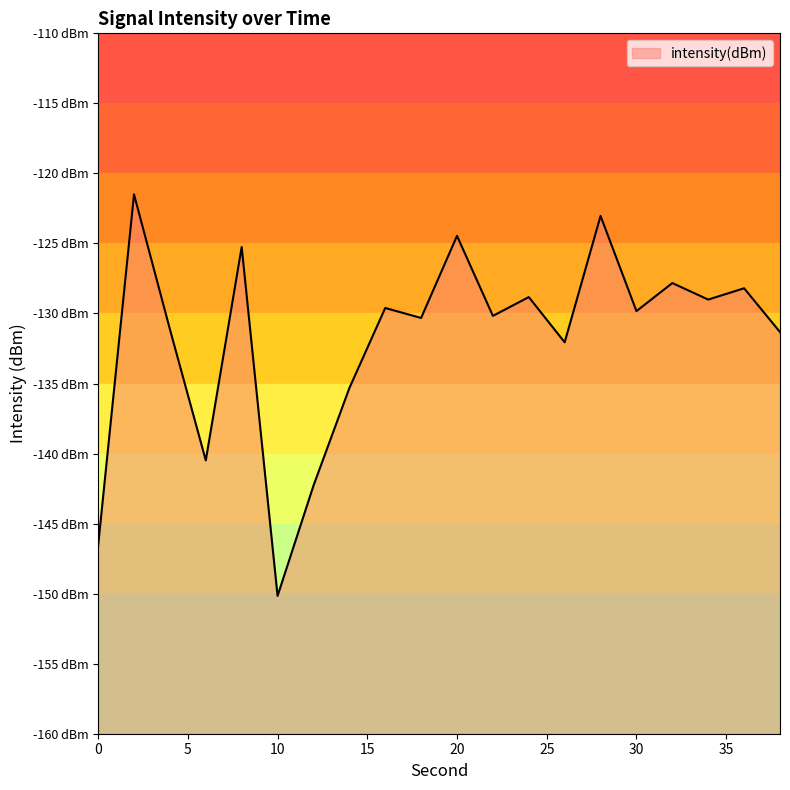

True or false: there are more than 1 points higher than both neighbors.

True